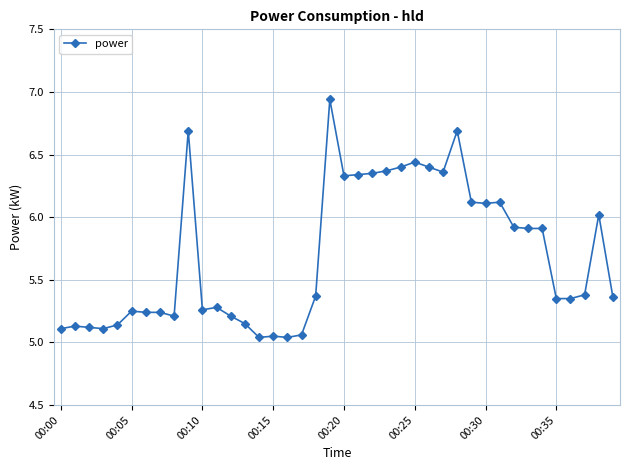

Count the number of data series in this chart.

1